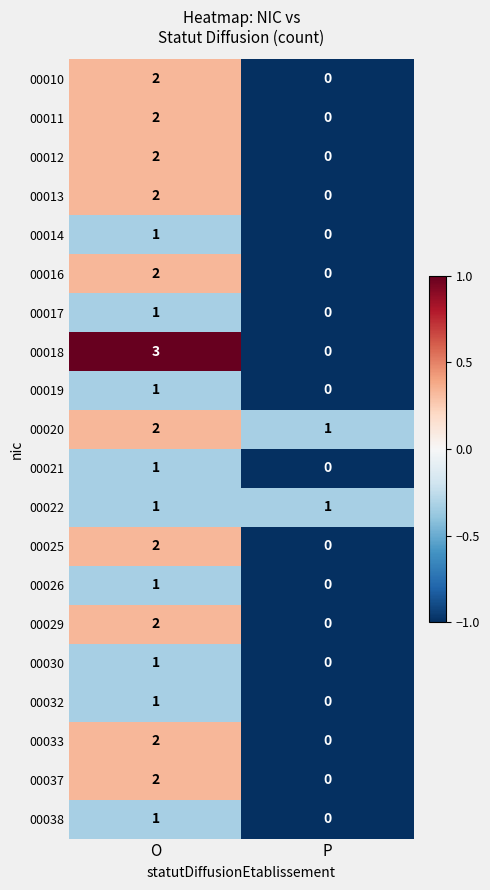

Which series has the largest range (max minus min)?

00018